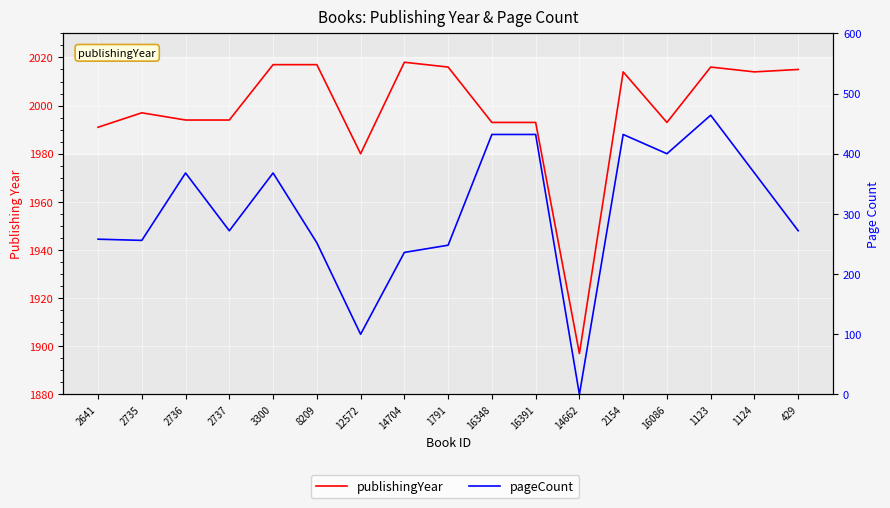

Rank the categories by pageCount value from highest to lowest.

1123, 16348, 16391, 2154, 16086, 2736, 3300, 1124, 2737, 429, 2641, 2735, 8209, 1791, 14704, 12572, 14662